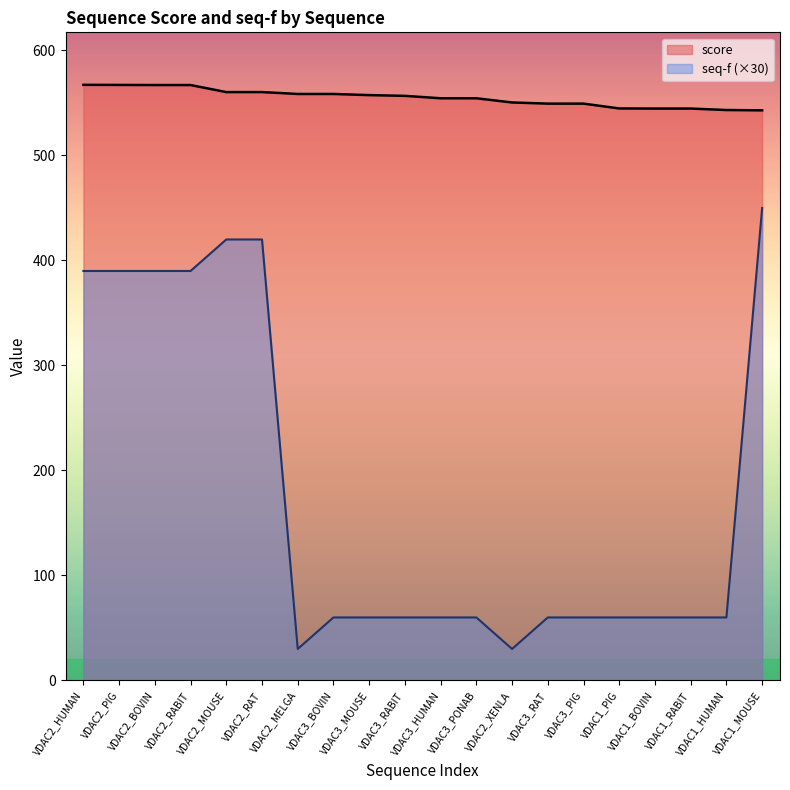

Reading left to right, extract all data points from this chart.

score: VDAC2_HUMAN=567.3	VDAC2_PIG=567.2	VDAC2_BOVIN=567.1	VDAC2_RABIT=567.1	VDAC2_MOUSE=560.4	VDAC2_RAT=560.4	VDAC2_MELGA=558.6	VDAC3_BOVIN=558.6	VDAC3_MOUSE=557.5	VDAC3_RABIT=556.8	VDAC3_HUMAN=554.5	VDAC3_PONAB=554.5	VDAC2_XENLA=550.5	VDAC3_RAT=549.4	VDAC3_PIG=549.4	VDAC1_PIG=544.8	VDAC1_BOVIN=544.7	VDAC1_RABIT=544.7	VDAC1_HUMAN=543.3	VDAC1_MOUSE=543.0
seq-f: VDAC2_HUMAN=390.0	VDAC2_PIG=390.0	VDAC2_BOVIN=390.0	VDAC2_RABIT=390.0	VDAC2_MOUSE=420.0	VDAC2_RAT=420.0	VDAC2_MELGA=30.0	VDAC3_BOVIN=60.0	VDAC3_MOUSE=60.0	VDAC3_RABIT=60.0	VDAC3_HUMAN=60.0	VDAC3_PONAB=60.0	VDAC2_XENLA=30.0	VDAC3_RAT=60.0	VDAC3_PIG=60.0	VDAC1_PIG=60.0	VDAC1_BOVIN=60.0	VDAC1_RABIT=60.0	VDAC1_HUMAN=60.0	VDAC1_MOUSE=450.0